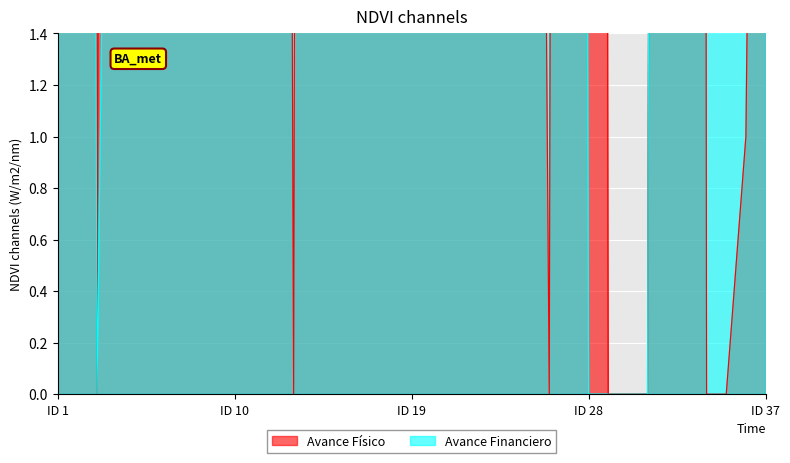

What is the sum of the Avance Financiero values at 8 and 5?

47